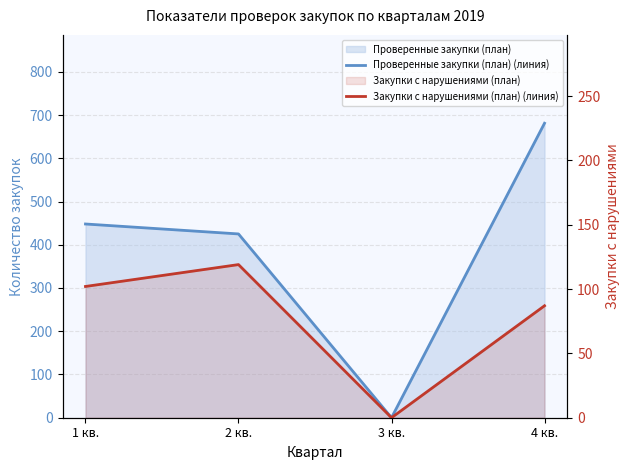

What is the total value across all series at 1 кв.?

550